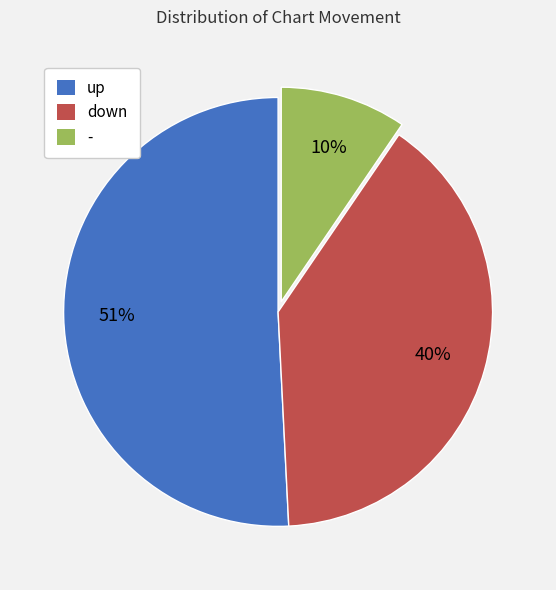

To the nearest percent, what is the average slice percentage?

33%